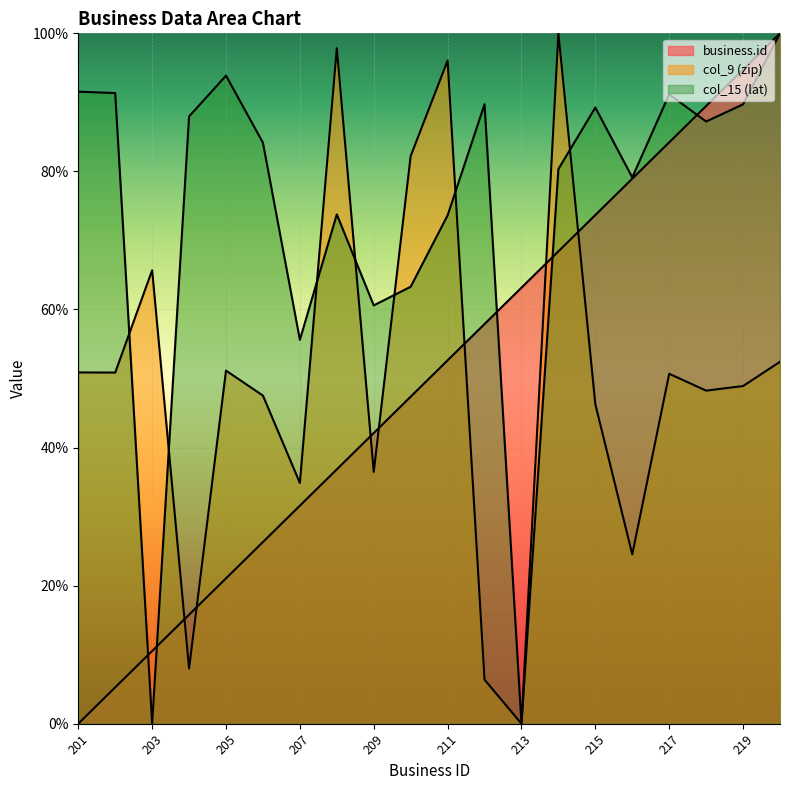

Is the value of business.id at 208 greater than the value of col_15 (lat) at 213?

Yes